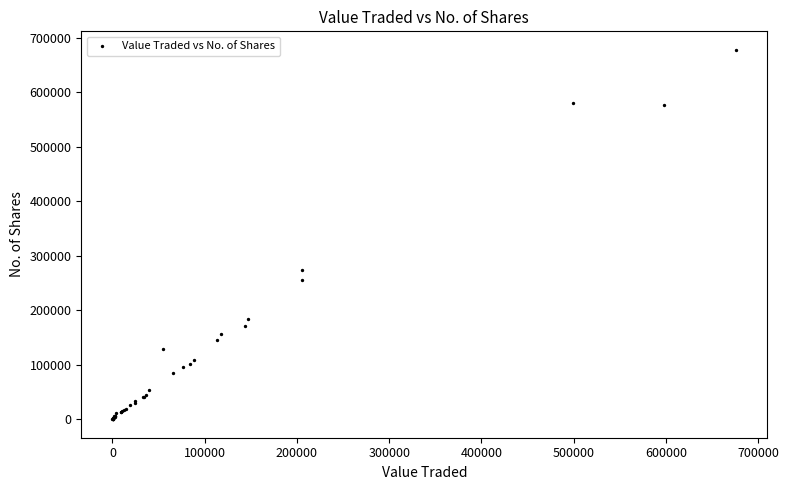

What Y value in the scatter plot is closest to 339219?

273229